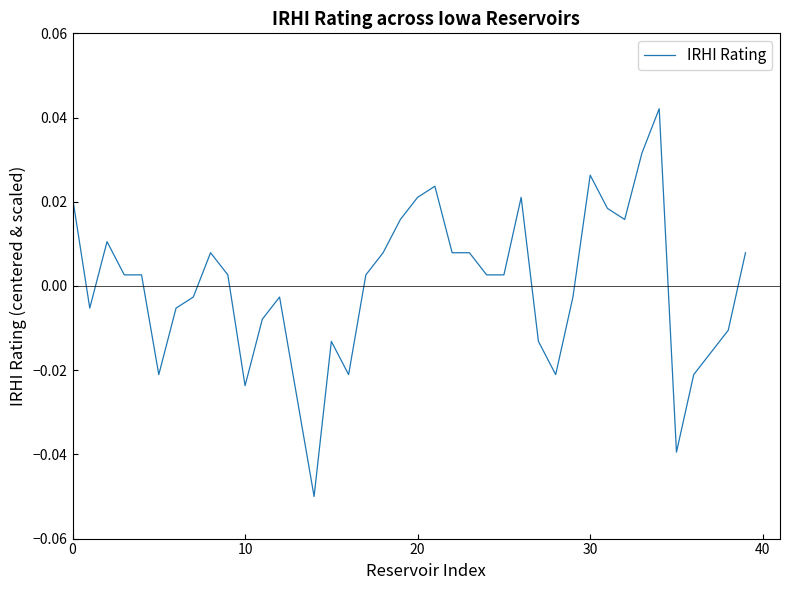

Is this an area chart (filled region under the line)?

No